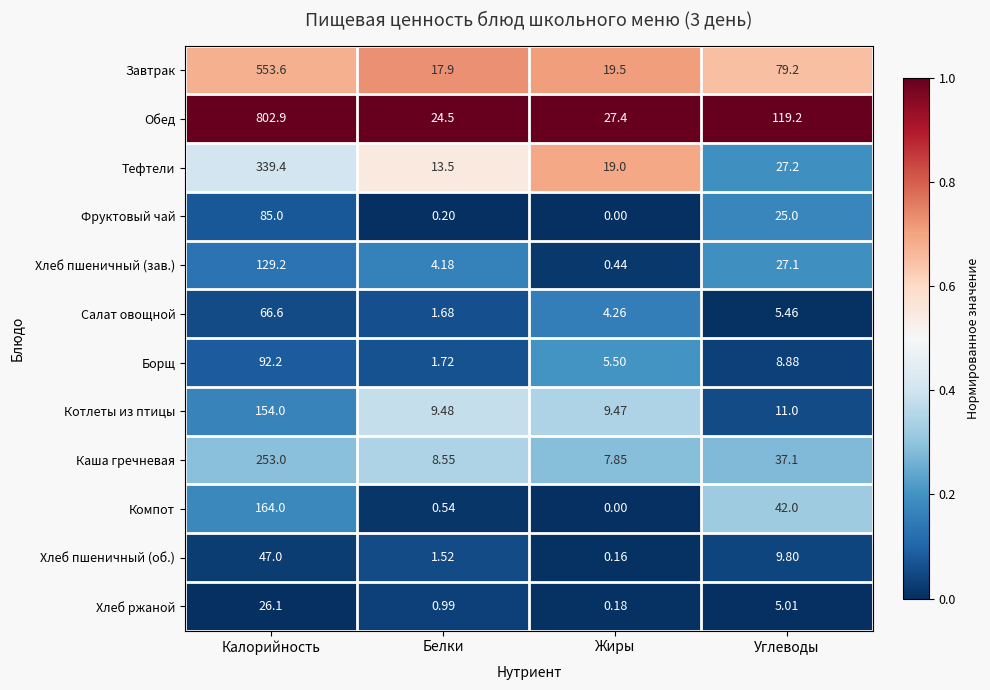

Which series has the largest total across all categories?

Обед